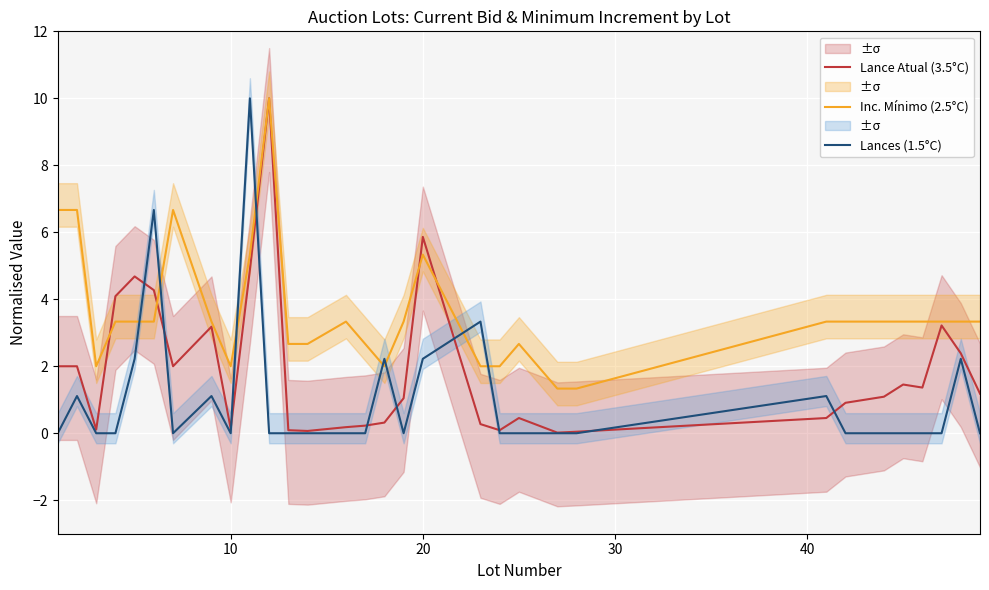

The value of Lances (1.5°C) at 10 is 0.0. True or false?

True